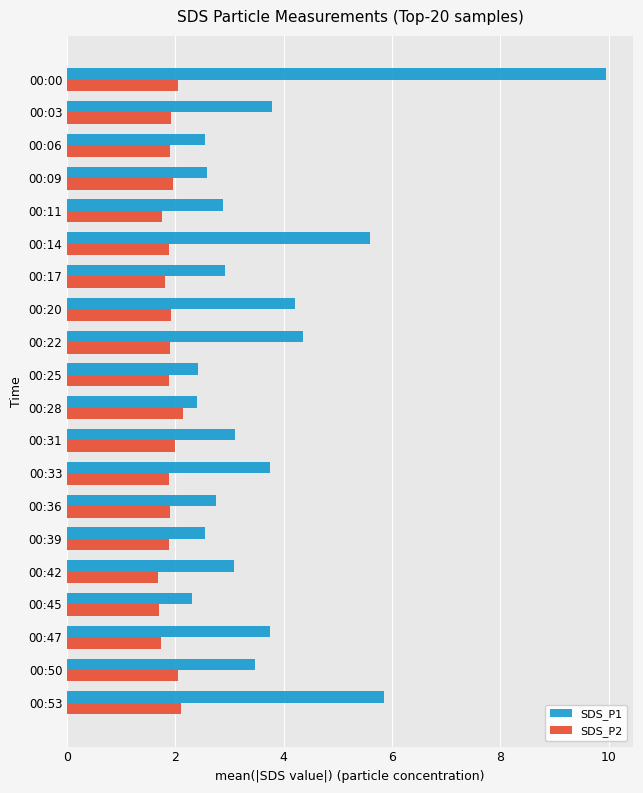

Is it true that SDS_P1 equals 2.6 at 00:09?

True